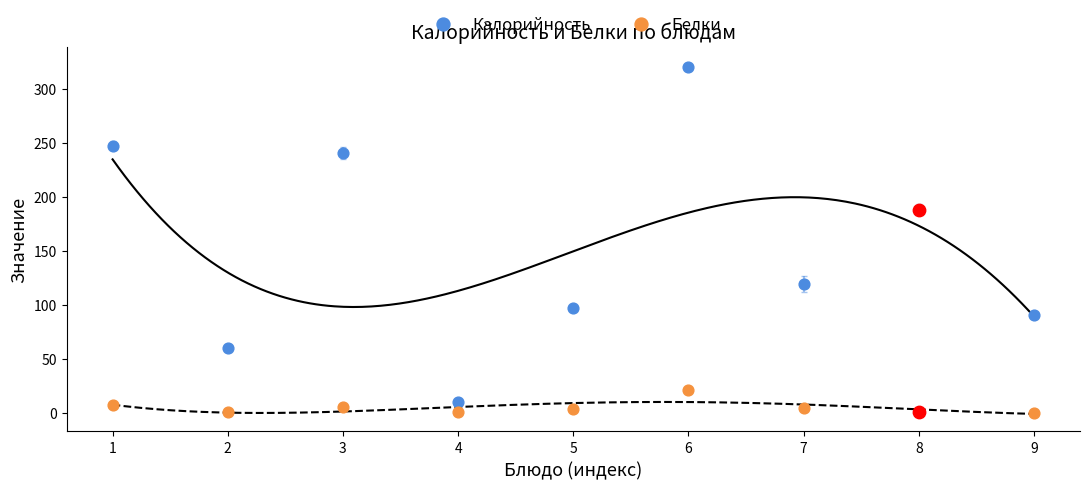

Which series has the largest total across all categories?

Калорийность